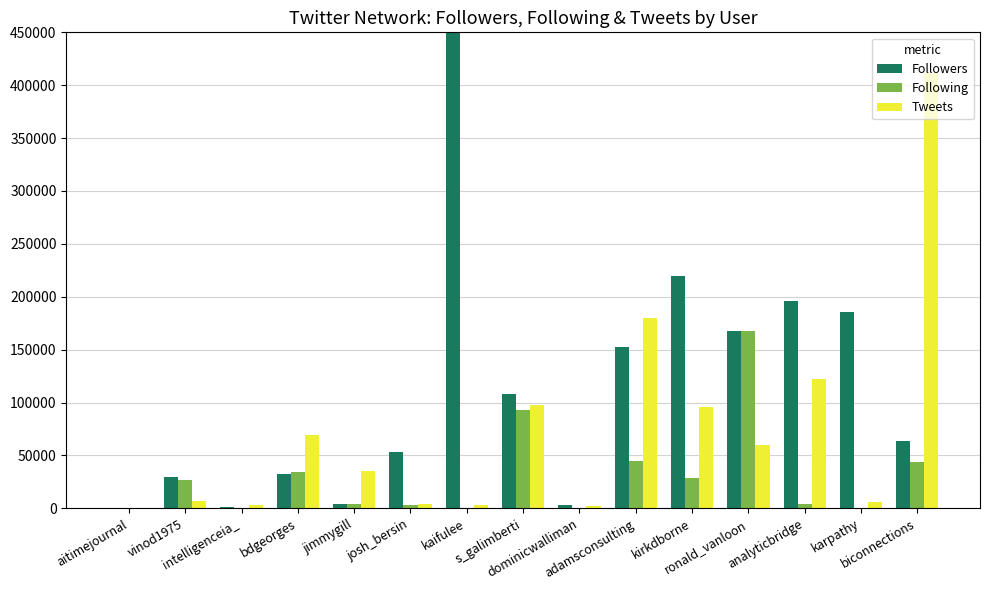

List the series in order of their peak value, highest first.

Followers, Tweets, Following